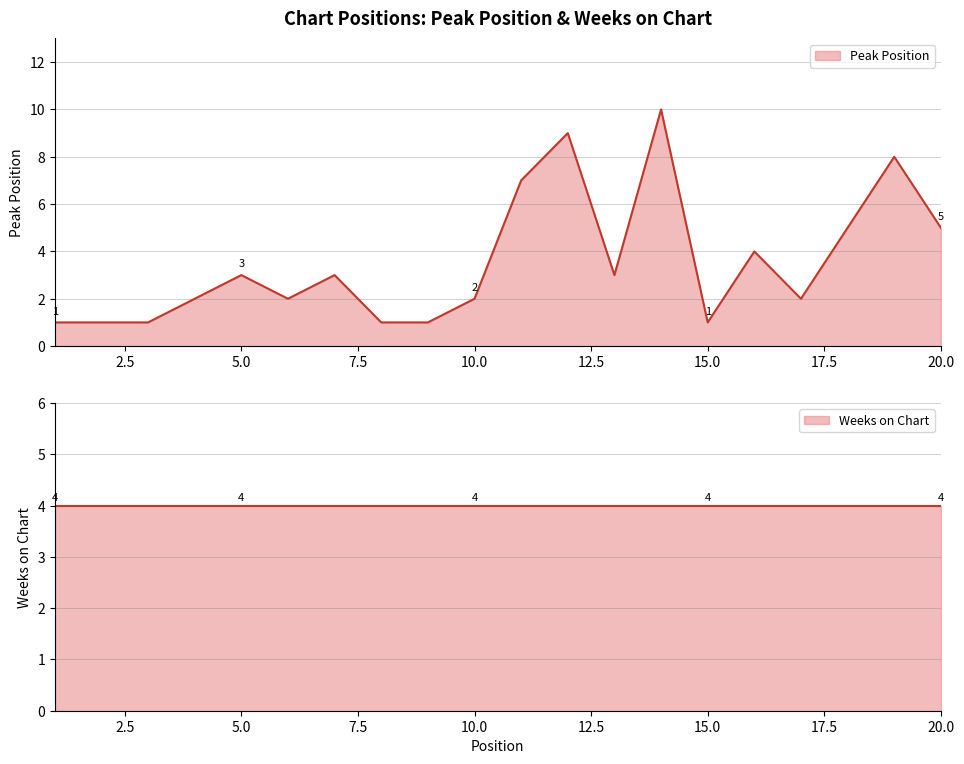

The chart shows a value of 0 at 15. True or false?

False